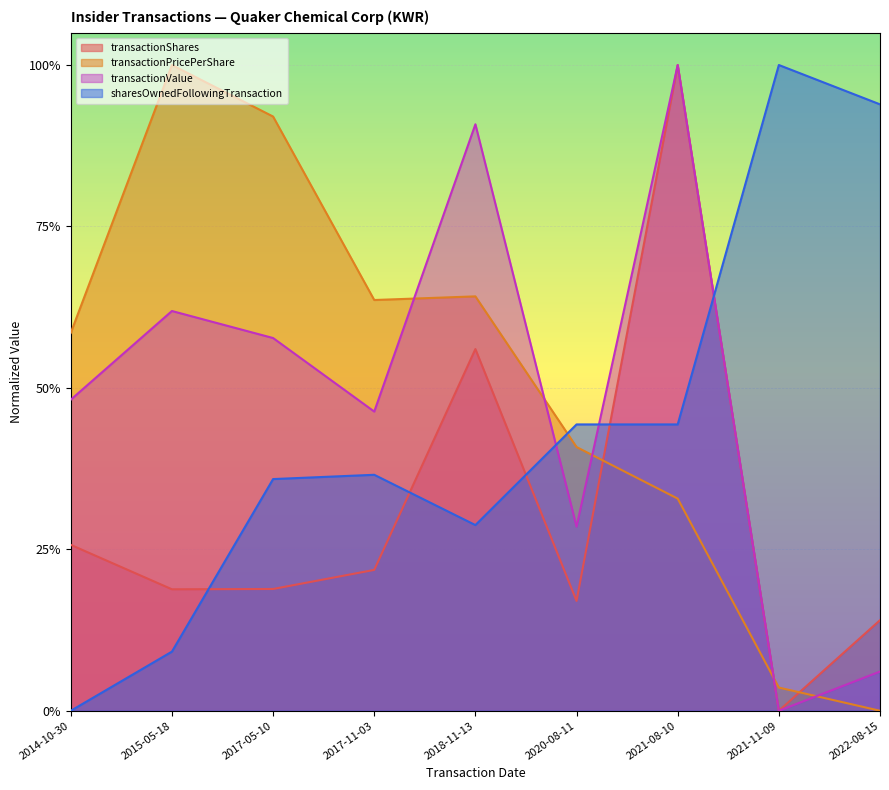

Reading left to right, what are all the values shown in this chart?

transactionShares: 0.3	0.2	0.2	0.2	0.6	0.2	1.0	0.0	0.1
transactionPricePerShare: 0.6	1.0	0.9	0.6	0.6	0.4	0.3	0.0	0.0
transactionValue: 0.5	0.6	0.6	0.5	0.9	0.3	1.0	0.0	0.1
sharesOwnedFollowingTransaction: 0.0	0.1	0.4	0.4	0.3	0.4	0.4	1.0	0.9